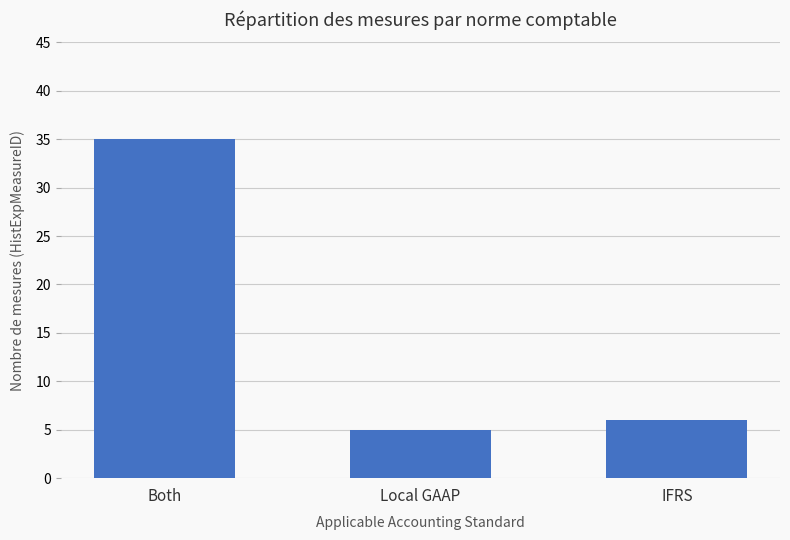

At which label does the data first exceed 6?

Both